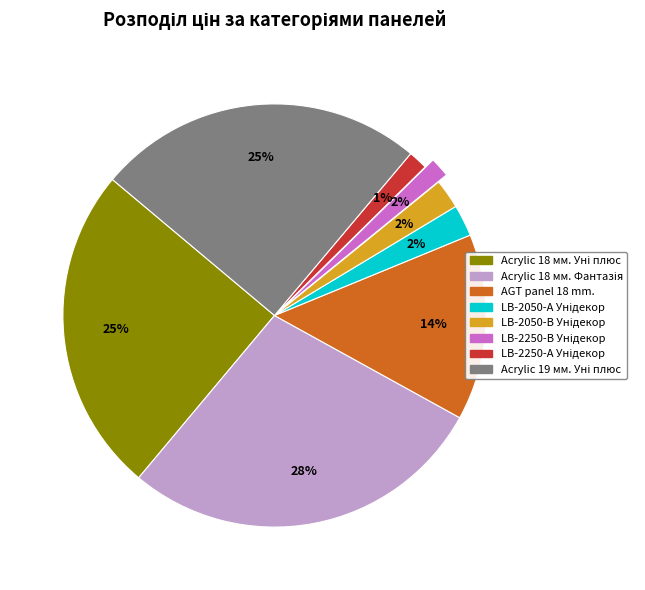

To the nearest percent, what is the difference between the largest and smallest slice percentages?

27%